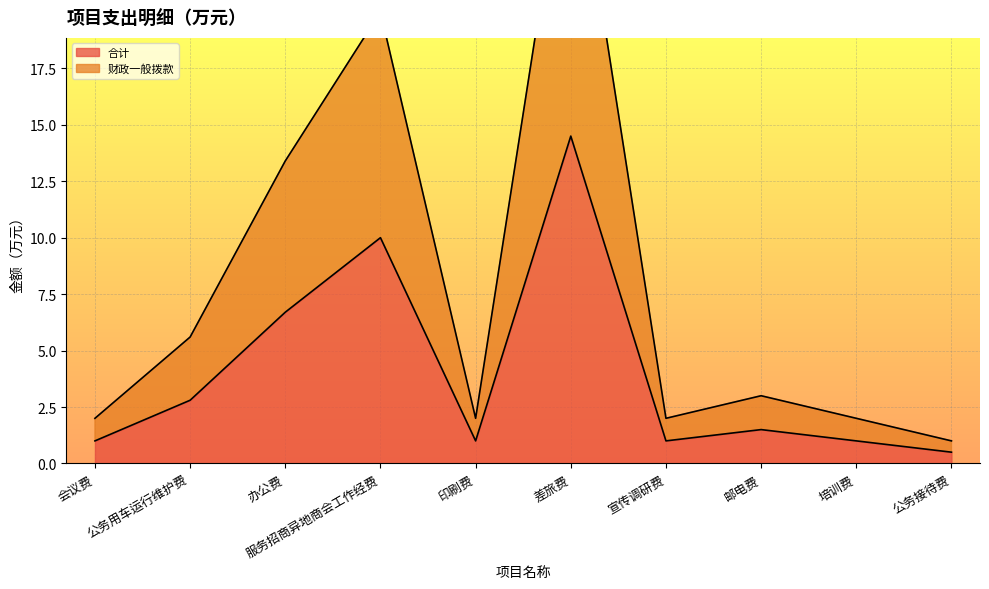

Which series has the widest spread of values?

合计